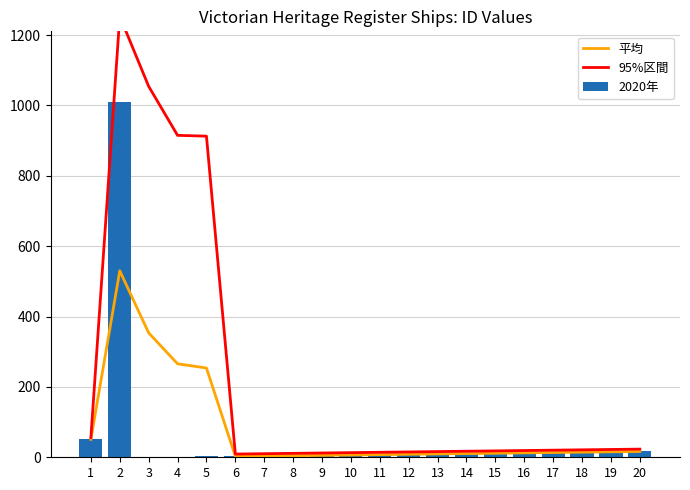

Does the chart contain any negative values?

No